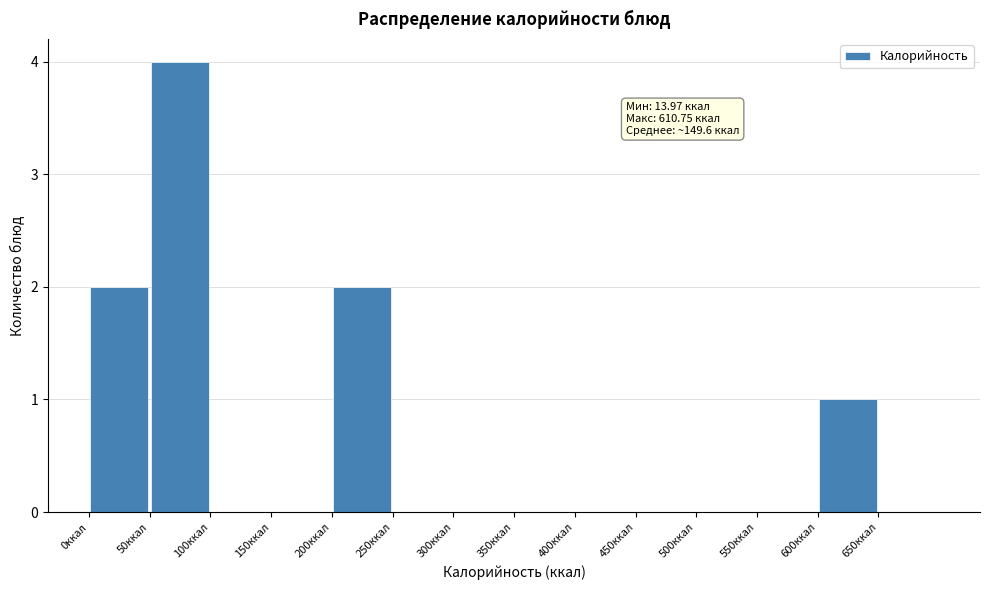

Over which range of the x-axis is the bar tallest?

50 to 100